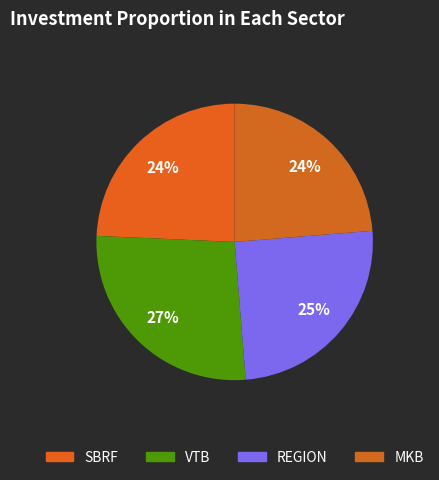

How many slices are in this pie chart?

4